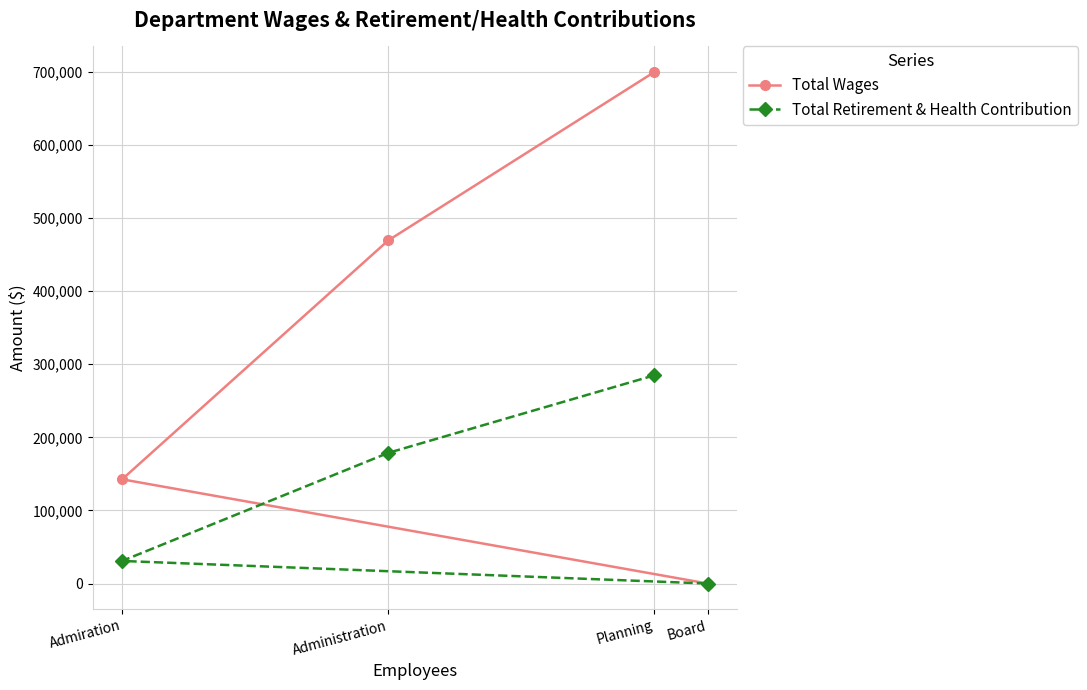

What are all the series names shown in the legend?

Total Wages, Total Retirement & Health Contribution